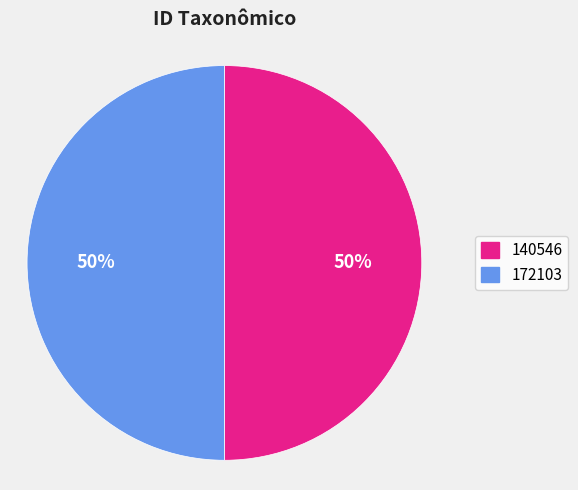

Approximately how many times larger is the value at 172103 compared to 140546?

1.0